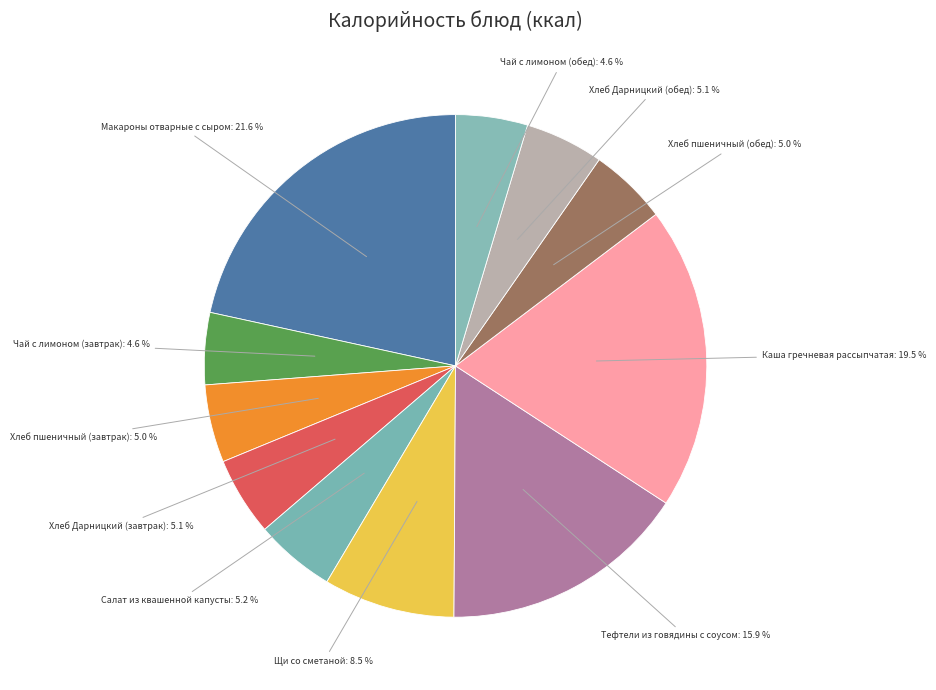

Rank the categories by value from lowest to highest.

Чай с лимоном (завтрак), Чай с лимоном (обед), Хлеб пшеничный (завтрак), Хлеб пшеничный (обед), Хлеб Дарницкий (завтрак), Хлеб Дарницкий (обед), Салат из квашенной капусты, Щи со сметаной, Тефтели из говядины с соусом, Каша гречневая рассыпчатая, Макароны отварные с сыром